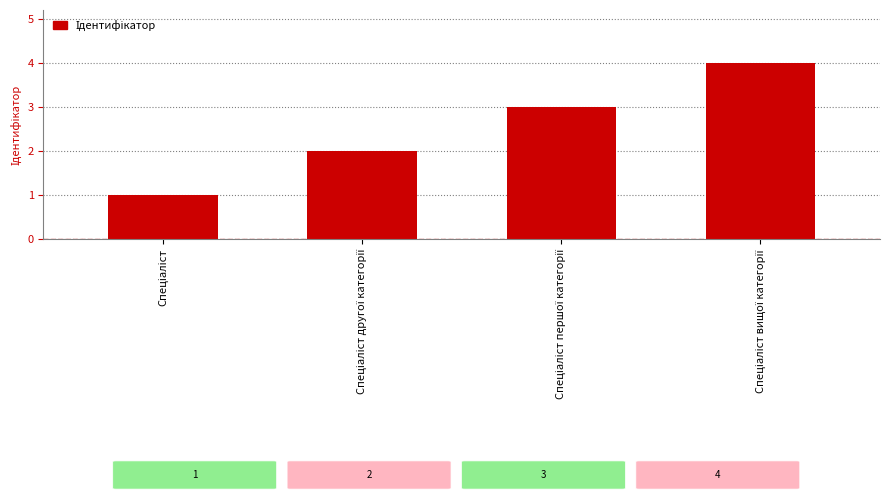

What is the sum of all values?

10